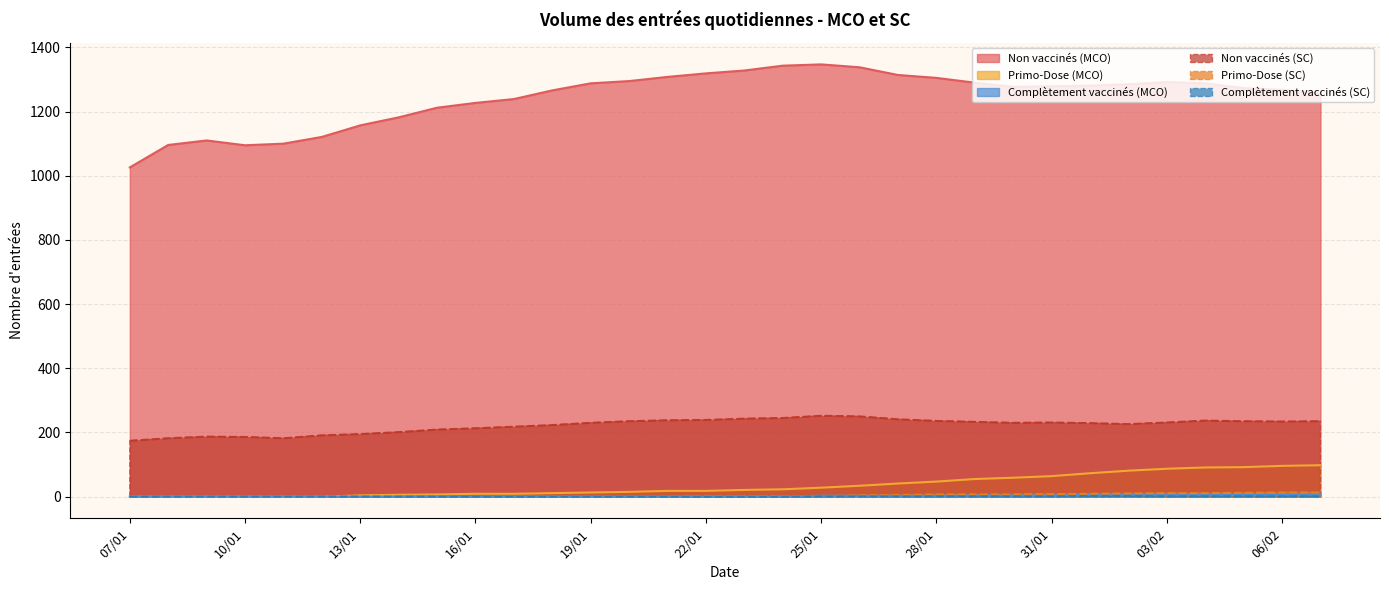

Where does the Non vaccinés (SC) series first go above 231?

20/01